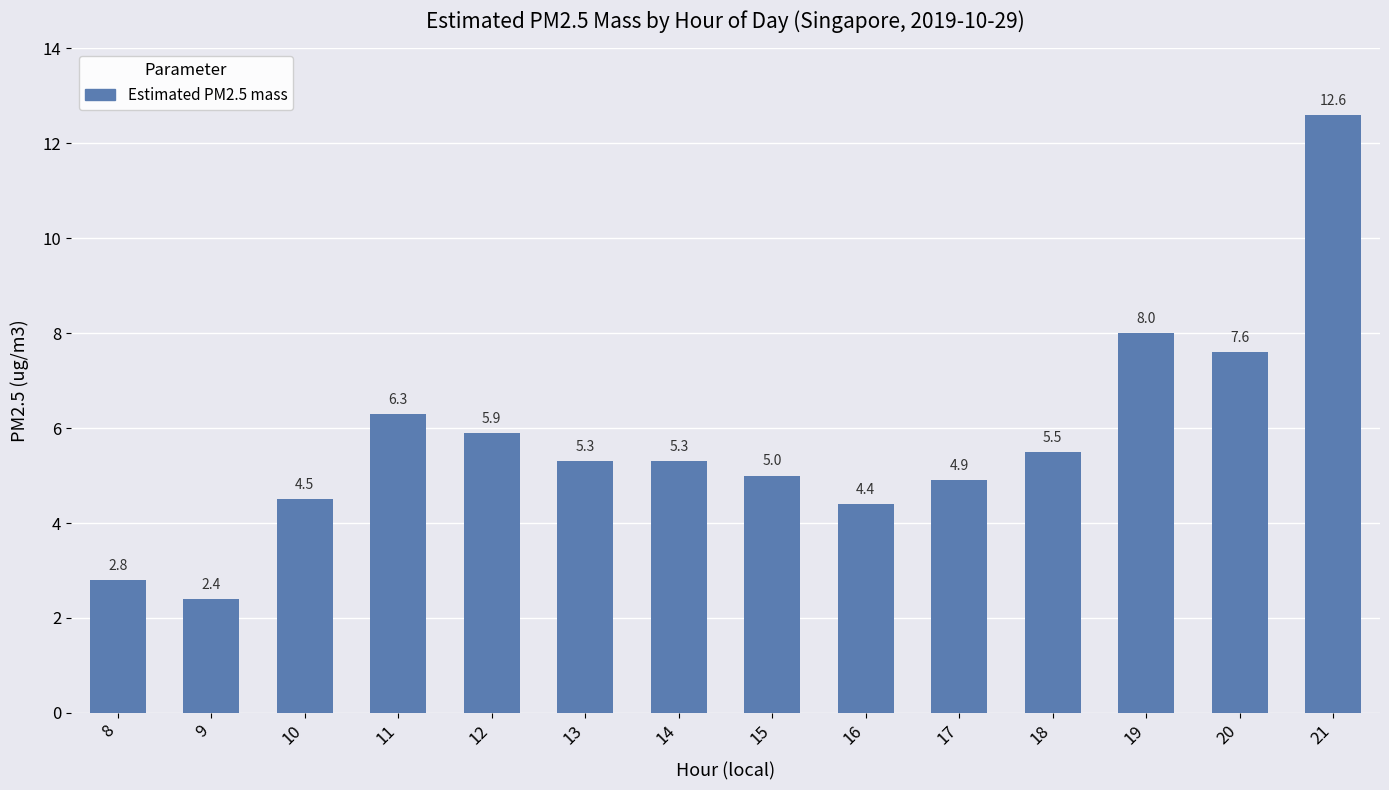

Reading left to right, transcribe all the data shown in this chart.

8=2.8	9=2.4	10=4.5	11=6.3	12=5.9	13=5.3	14=5.3	15=5.0	16=4.4	17=4.9	18=5.5	19=8.0	20=7.6	21=12.6